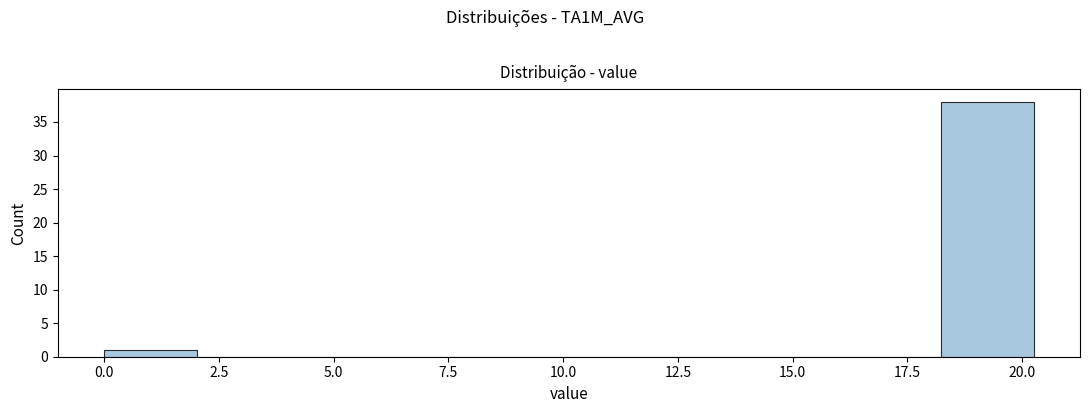

Reading left to right, list every bar in this chart as the range it spans on the x-axis followed by its height. Neither the bar edges nor the heights are printed on the chart, so give them approximately, as read against the axes.

0.0 to 2.0: 1
2.0 to 4.0: 0
4.0 to 6.0: 0
6.0 to 8.0: 0
8.0 to 10.0: 0
10.0 to 12.0: 0
12.0 to 14.0: 0
14.0 to 16.0: 0
16.0 to 18.0: 0
18.0 to 20.5: 38